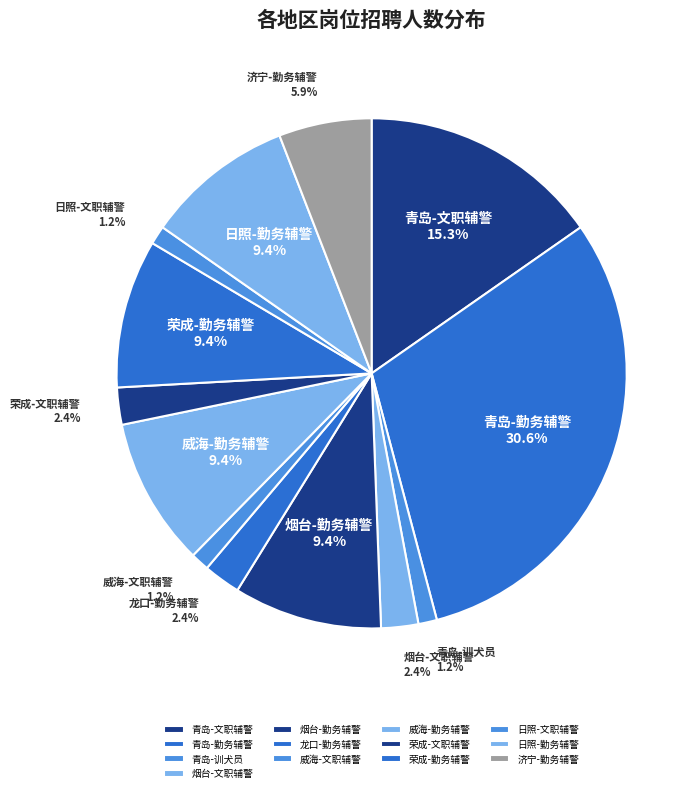

What percentage do 日照-文职辅警 and 青岛-文职辅警 together represent?

16.5%